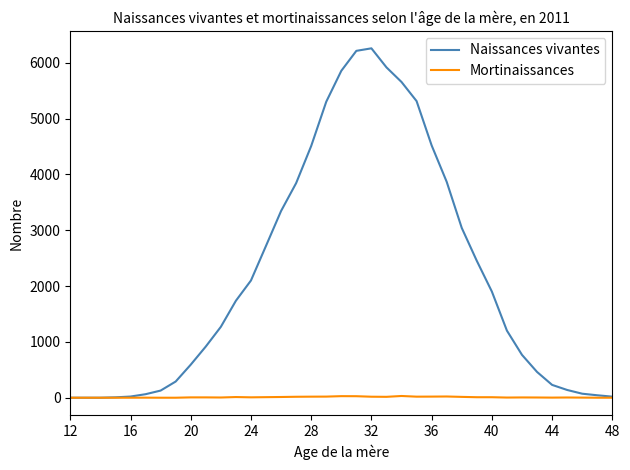

Which series has the widest spread of values?

Naissances vivantes